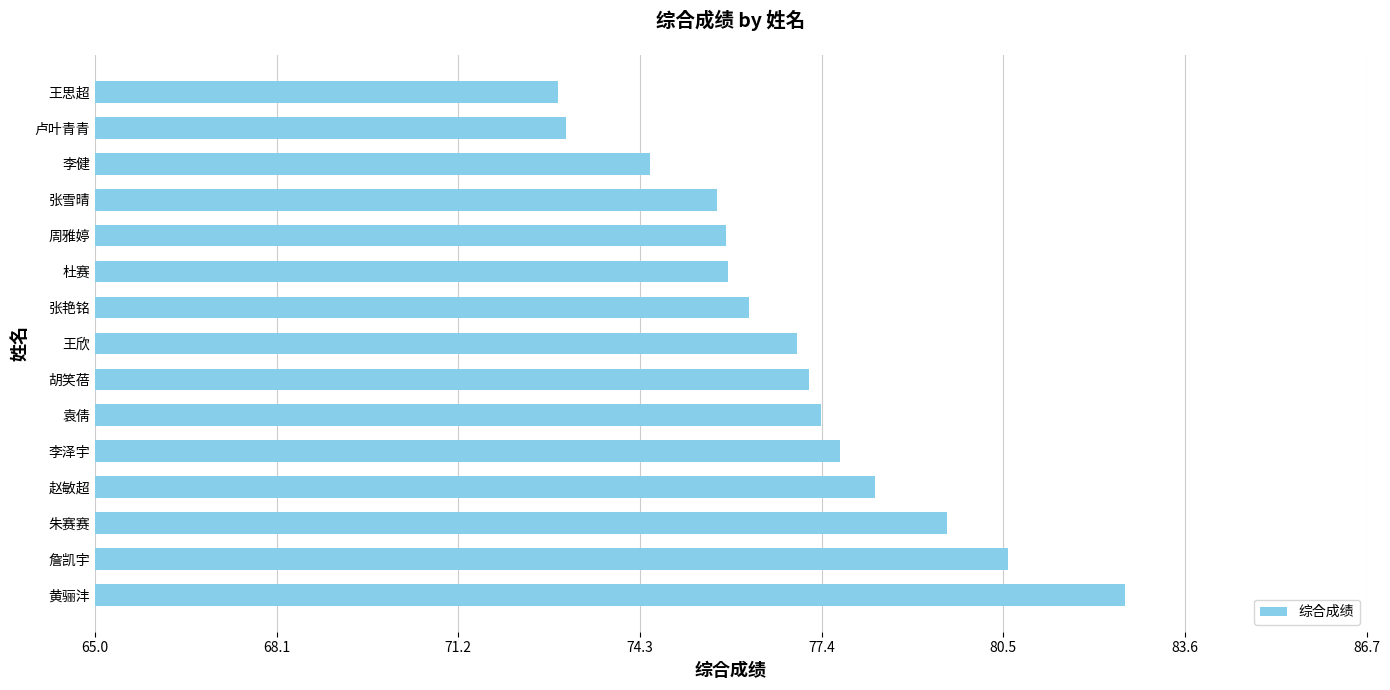

What is the ratio of the value at 张艳铭 to the value at 朱赛赛?

1.0